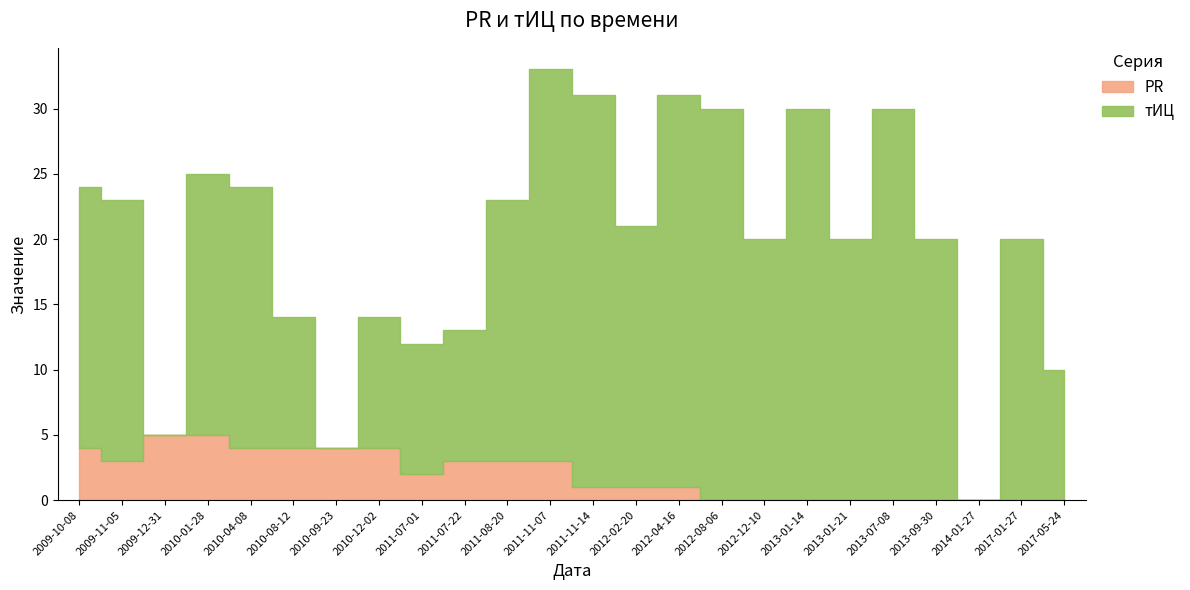

At which category does the chart reach its minimum across all series?

2012-08-06